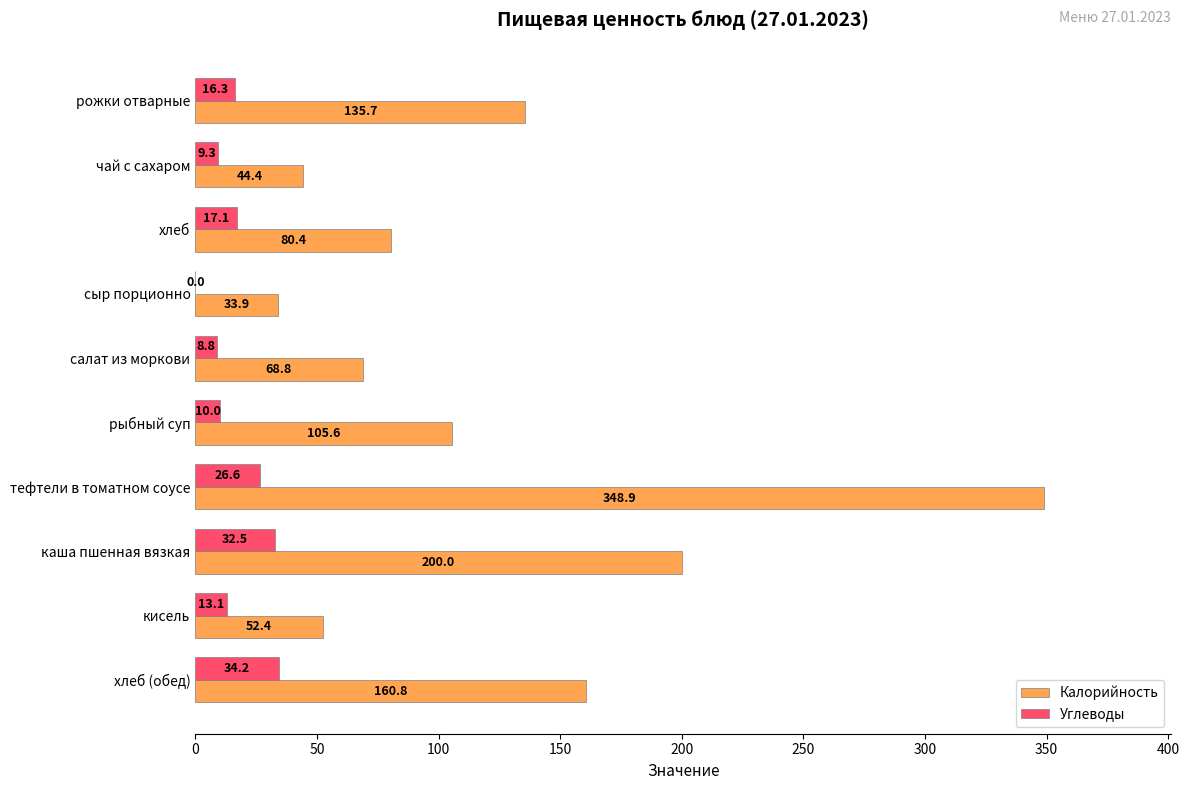

Is it true that Углеводы equals -23.1 at сыр порционно?

False